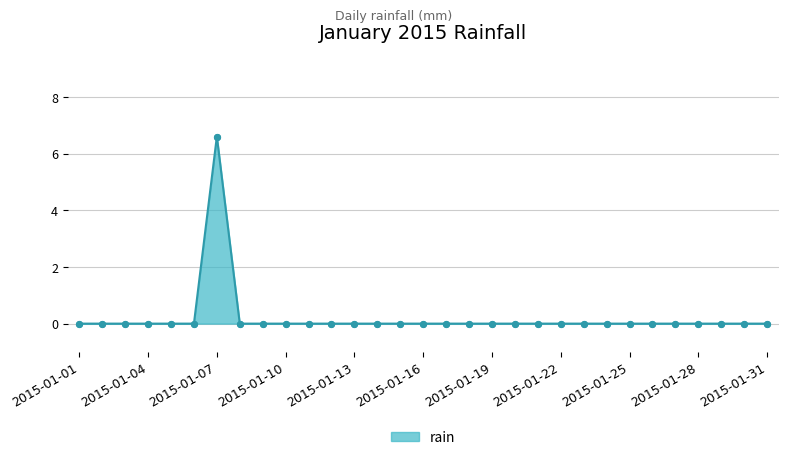

What is the greatest value displayed?

6.6